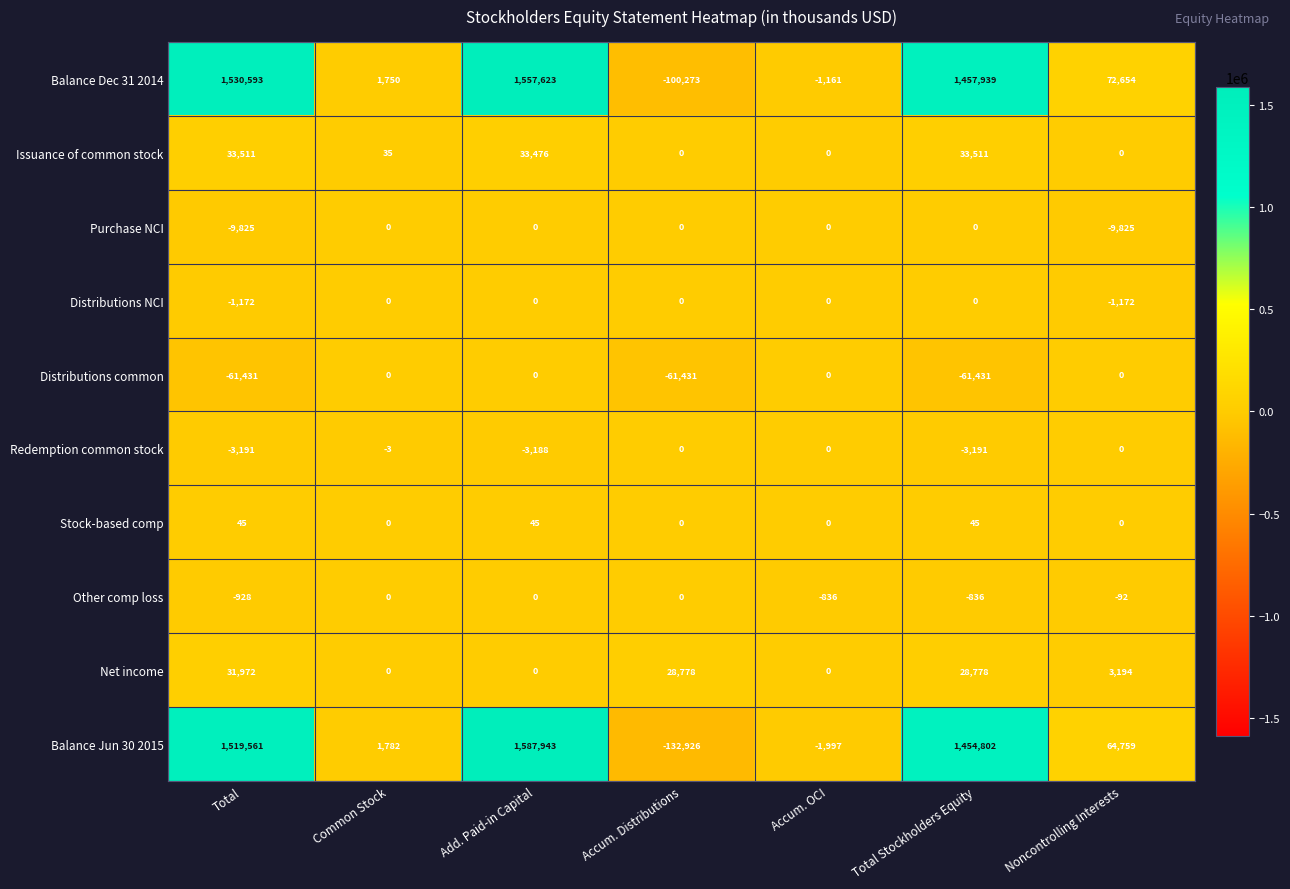

What is the sum of all Issuance of common stock values?

100533